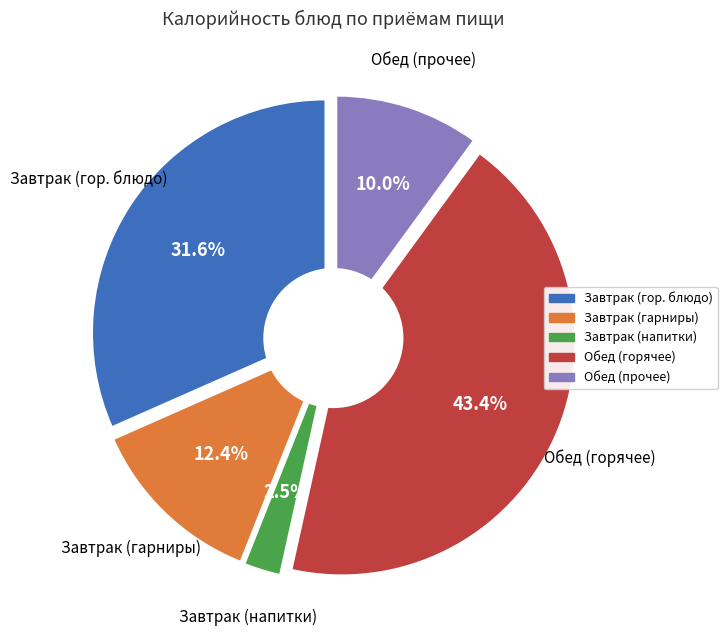

Is it true that Биточки (завтрак) is 42% of the pie?

False